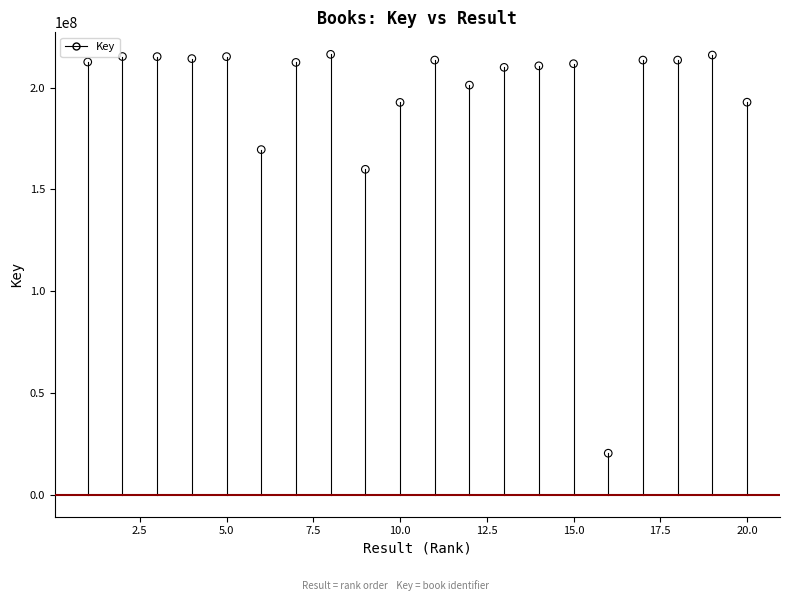

What Y value in the scatter plot is closest to 118345259?

159829587